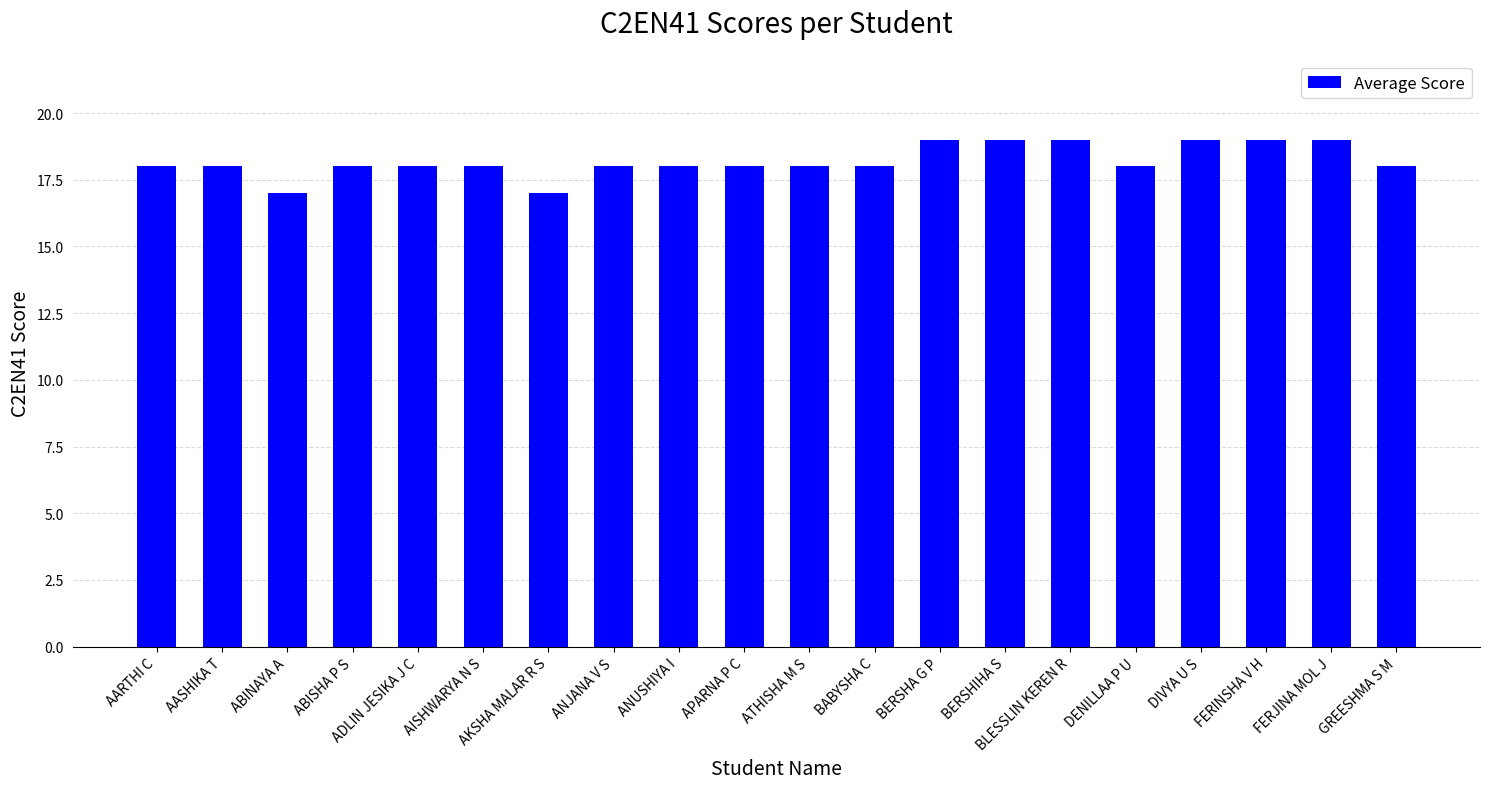

Does the chart contain stacked bars?

No